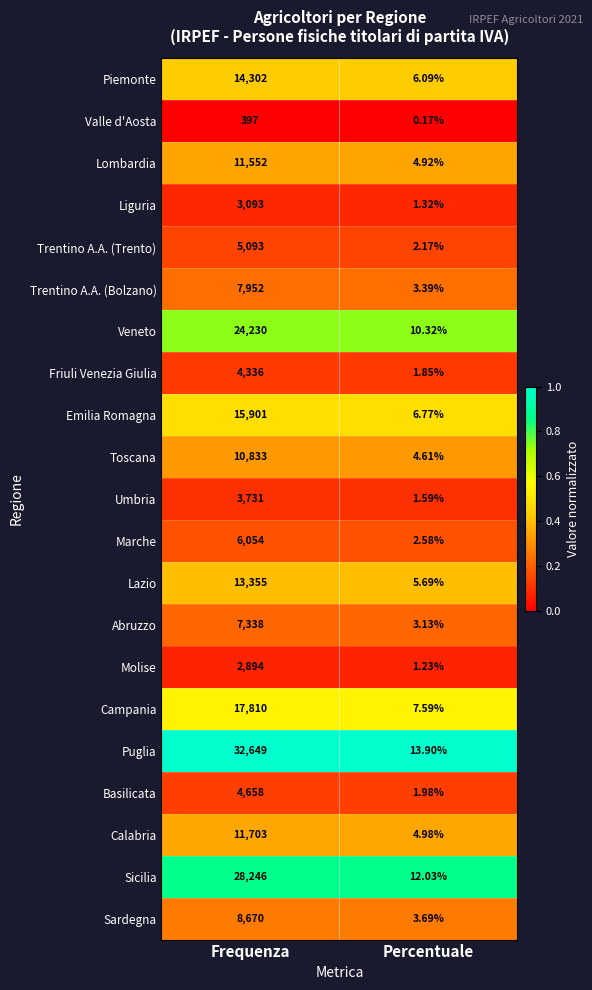

At which category is the sum across all series the highest?

Frequenza